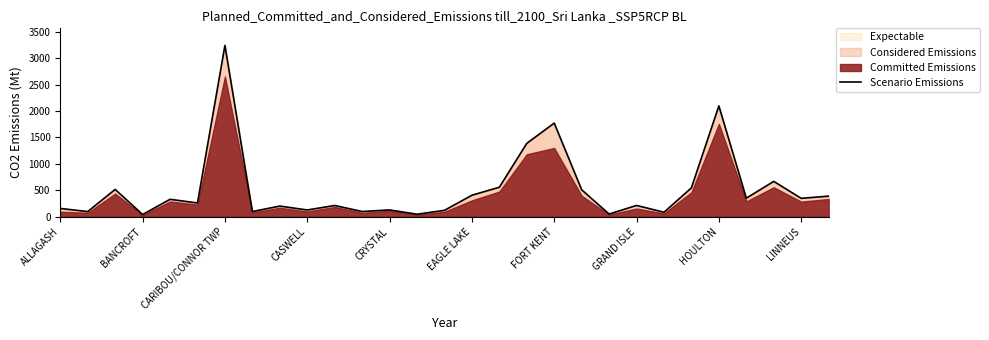

How many data points are less than 259?

14